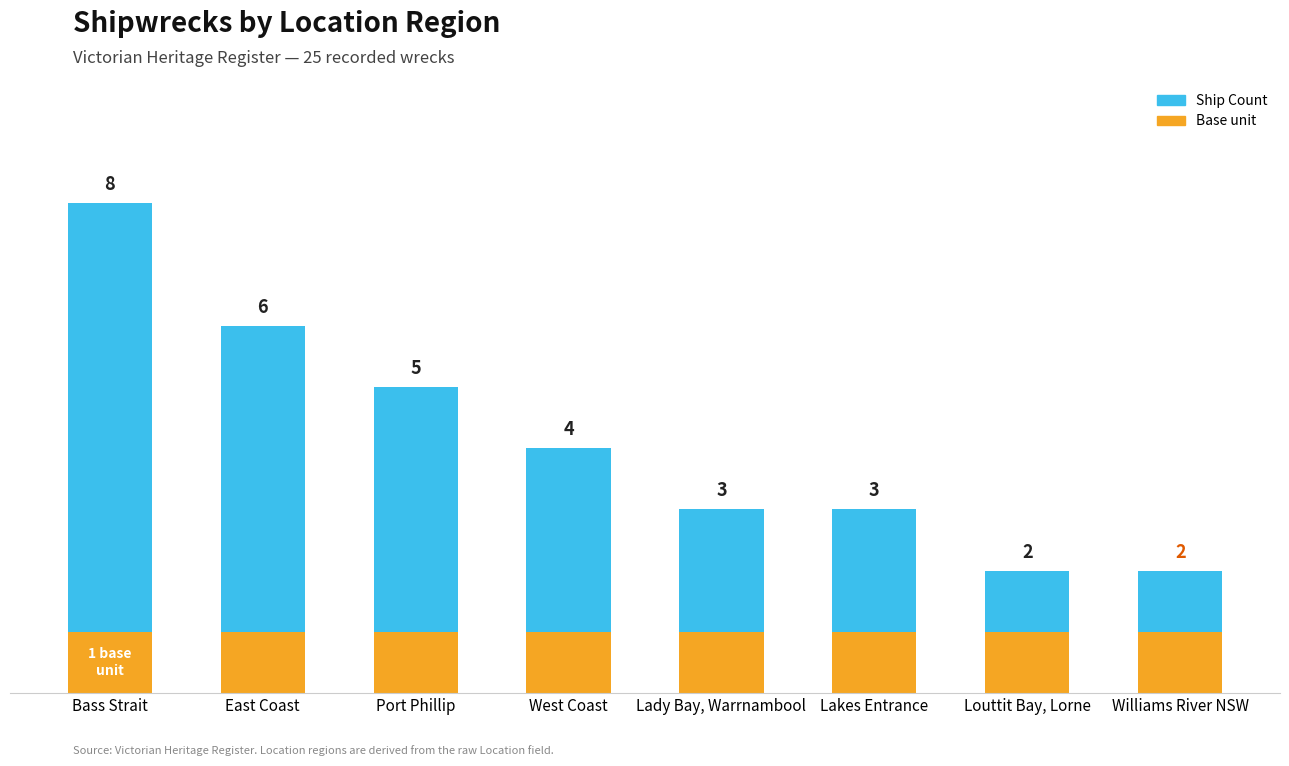

At which category is the sum across all series the highest?

Bass Strait